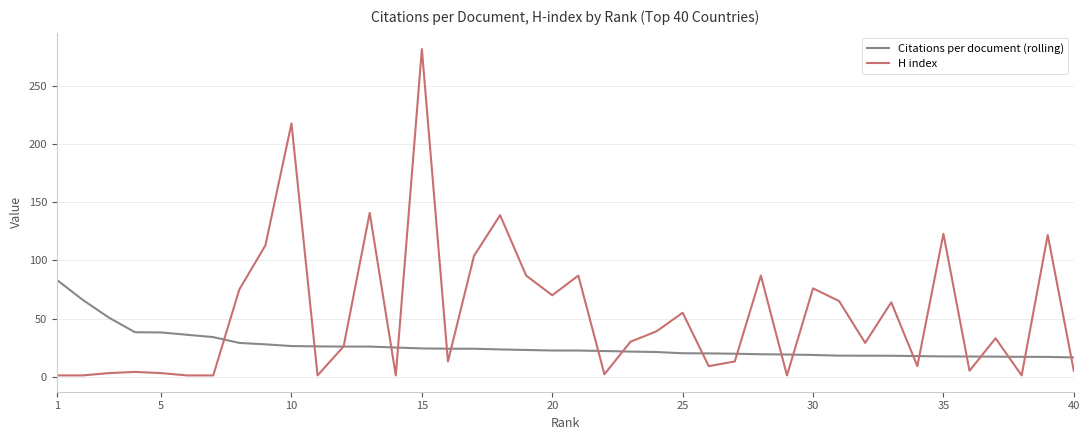

Rank the series by their maximum value, from lowest to highest.

Citations per document (rolling), H index